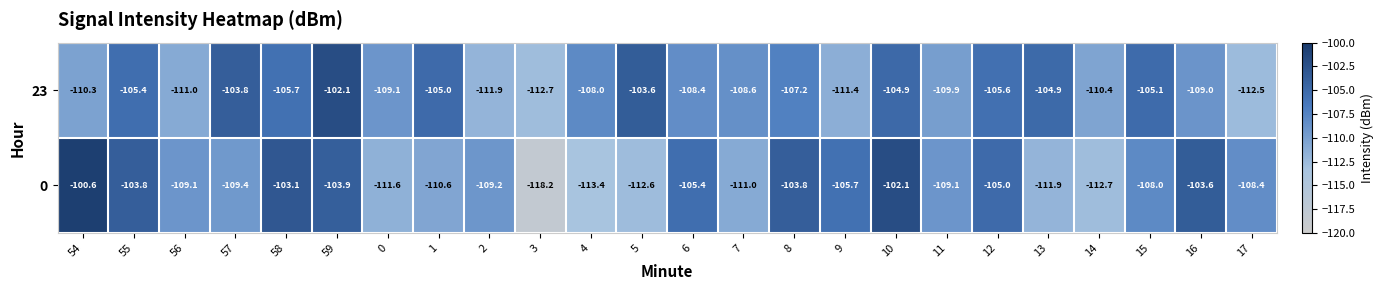

List the series in order of their peak value, highest first.

0, 23